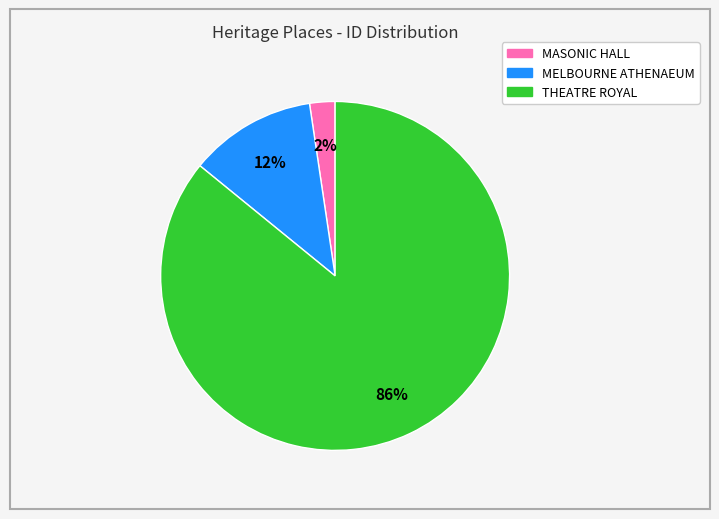

To the nearest percent, what is the difference between the largest and smallest slice percentages?

84%